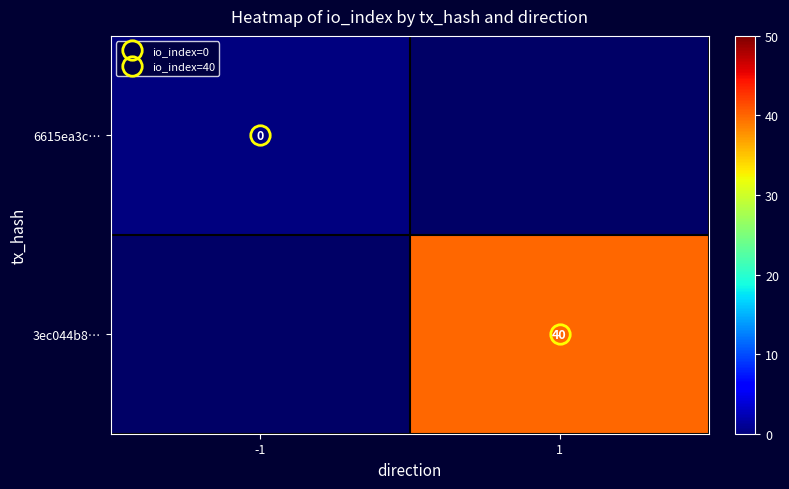

List the series in order of their overall mean, lowest first.

6615ea3c…, 3ec044b8…